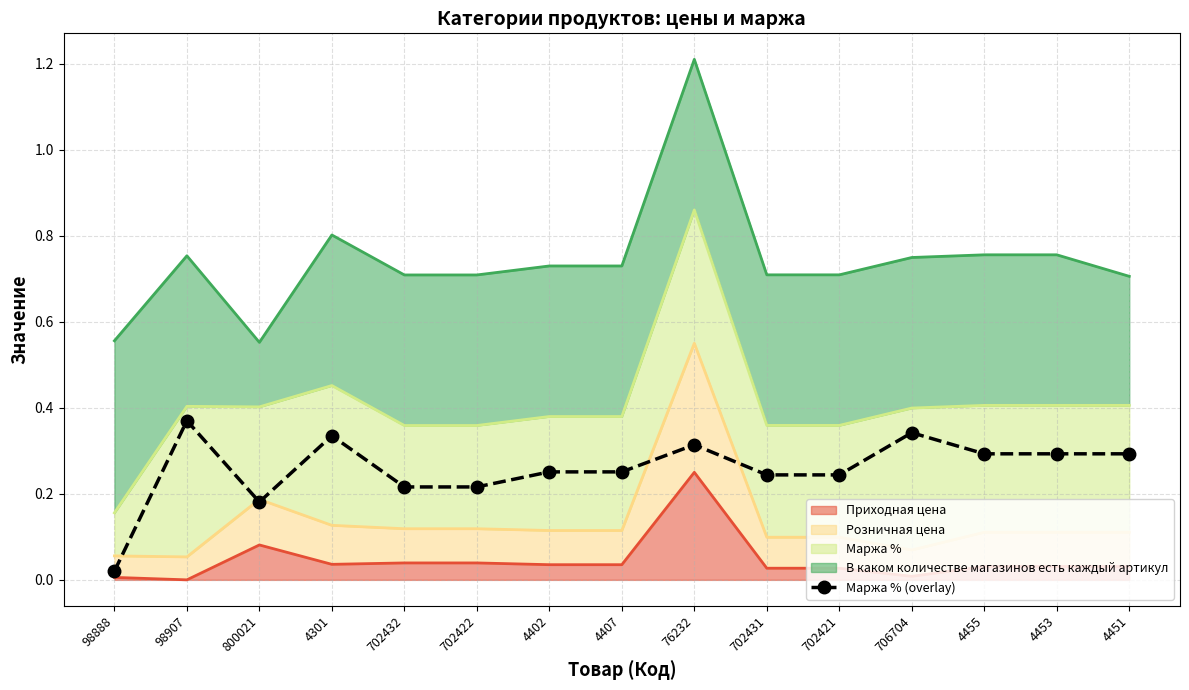

What is the change in value from 702432 to 4453?

+0.1